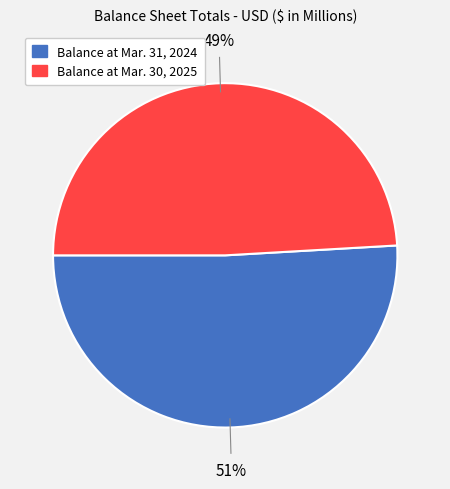

To the nearest percent, what is the combined percentage of Balance at Mar. 30, 2025 and Balance at Mar. 31, 2024?

100%